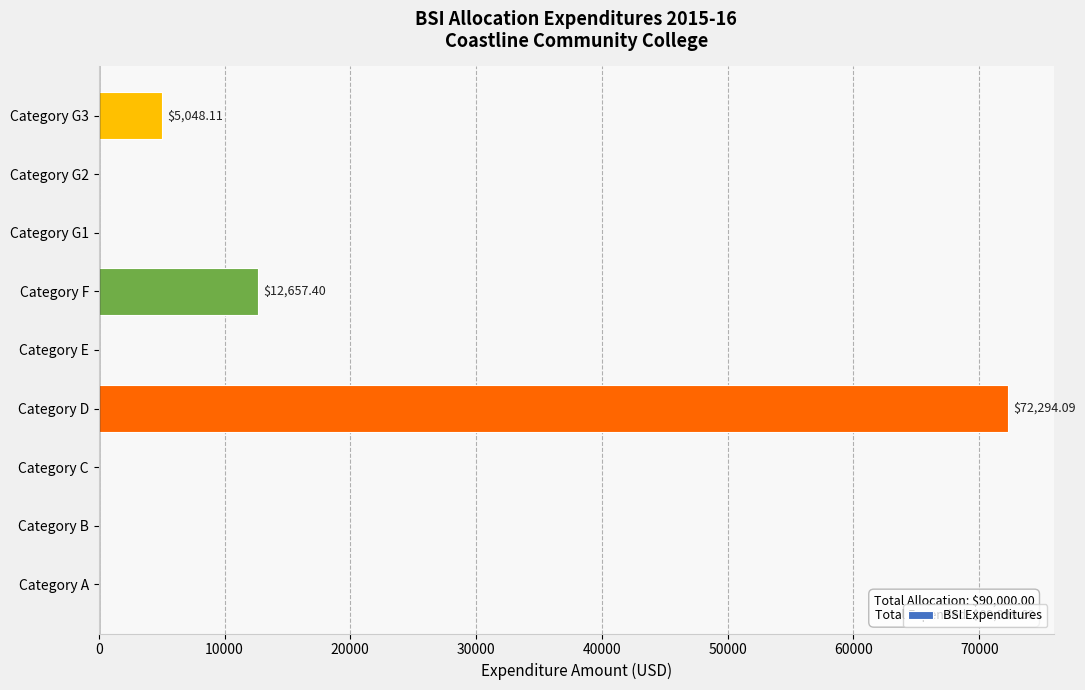

Where is the data nearest to the value 36147?

Category F